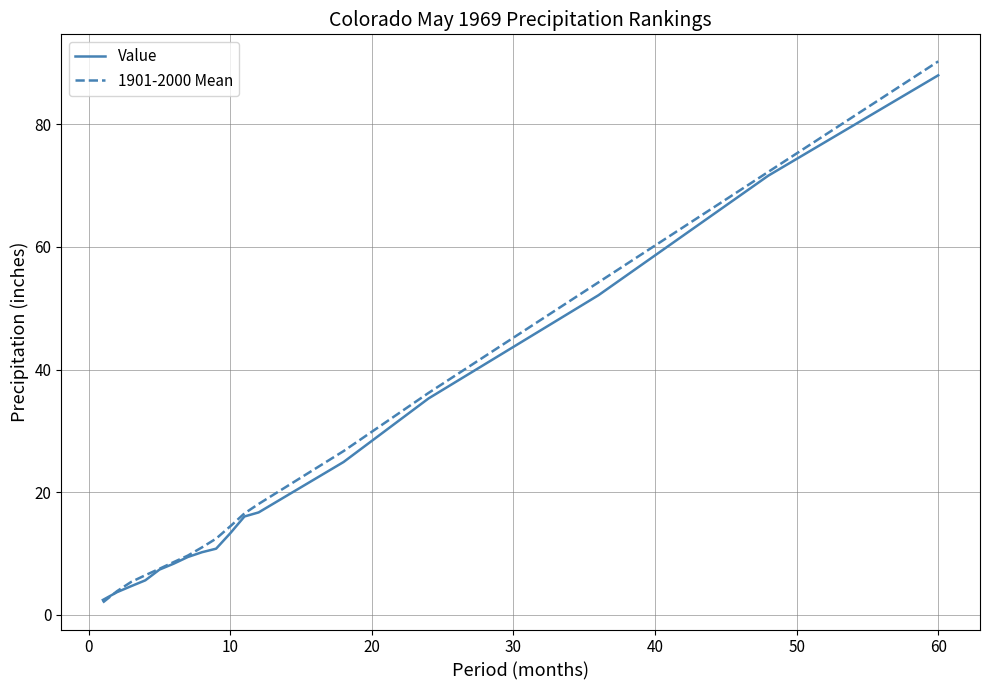

Which series has the largest range (max minus min)?

1901-2000 Mean